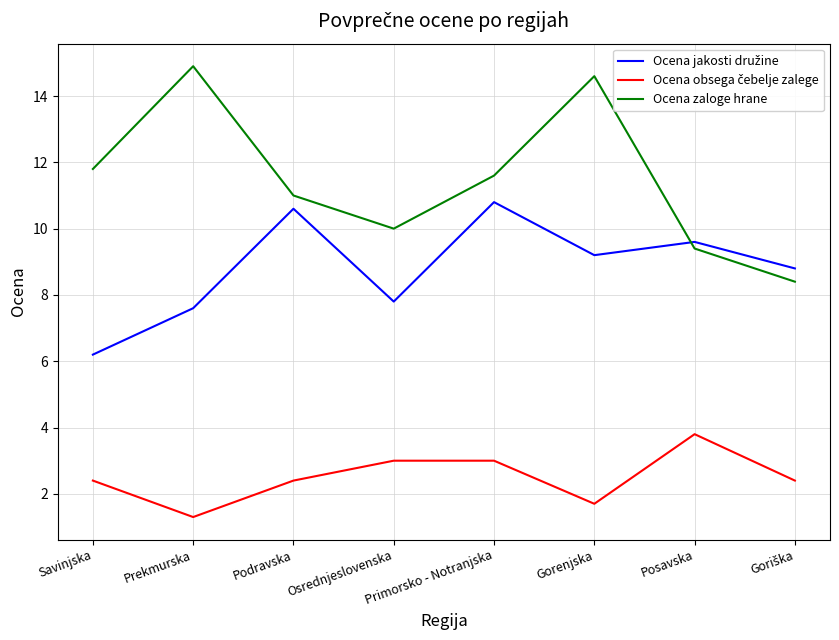

Which series has the largest total across all categories?

Ocena zaloge hrane